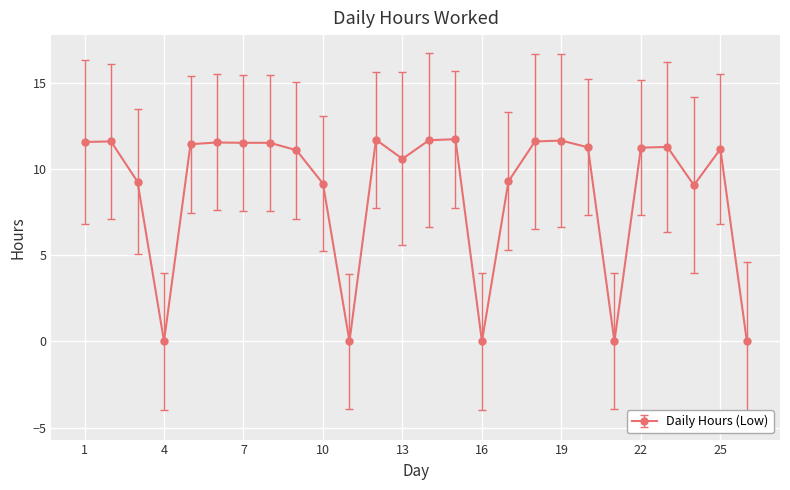

Count the number of categories in the chart.

26